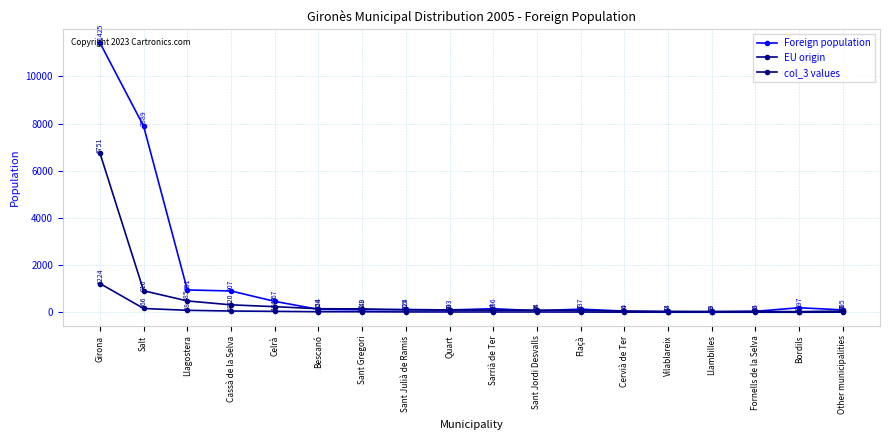

At Sant Julià de Ramis, list the series in order from largest to smallest.

Foreign population, col_3 values, EU origin